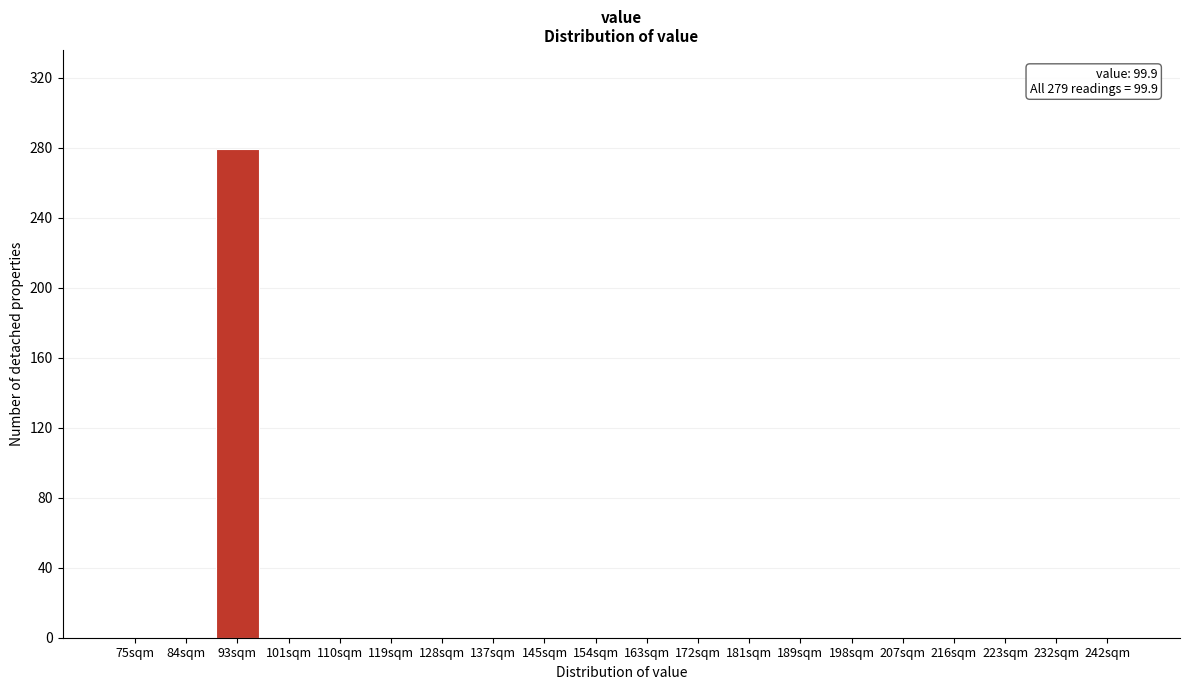

Reading left to right, what are all the values shown in this chart?

75sqm=0	84sqm=0	93sqm=279	101sqm=0	110sqm=0	119sqm=0	128sqm=0	137sqm=0	145sqm=0	154sqm=0	163sqm=0	172sqm=0	181sqm=0	189sqm=0	198sqm=0	207sqm=0	216sqm=0	223sqm=0	232sqm=0	242sqm=0